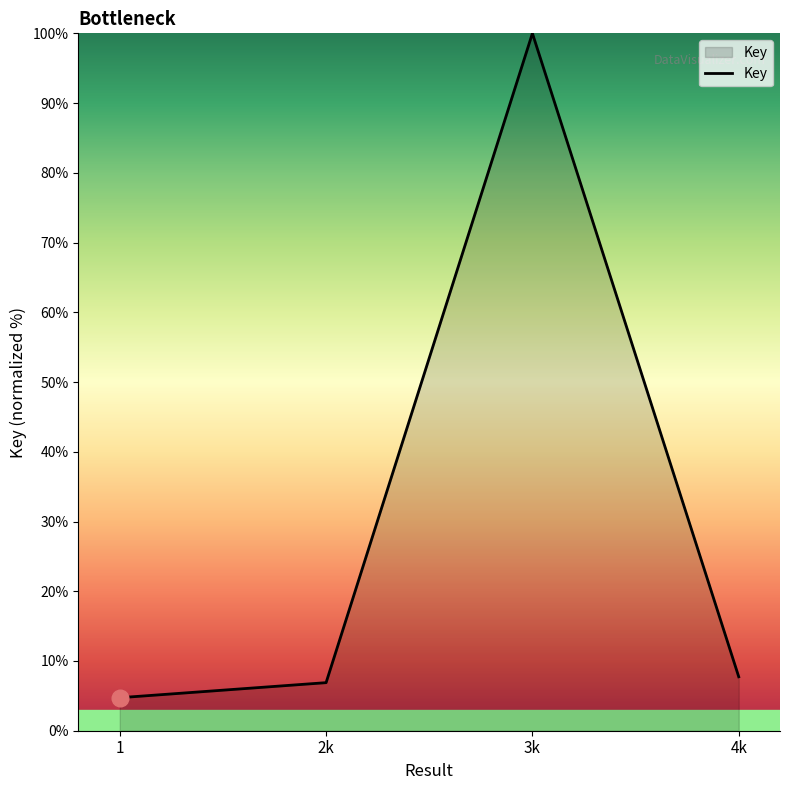

Approximately how many times larger is the value at 1 compared to 2k?

0.7